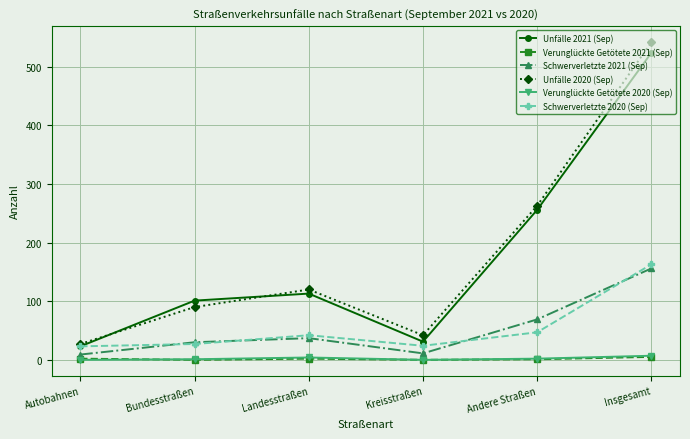

How many distinct data groups are displayed?

6